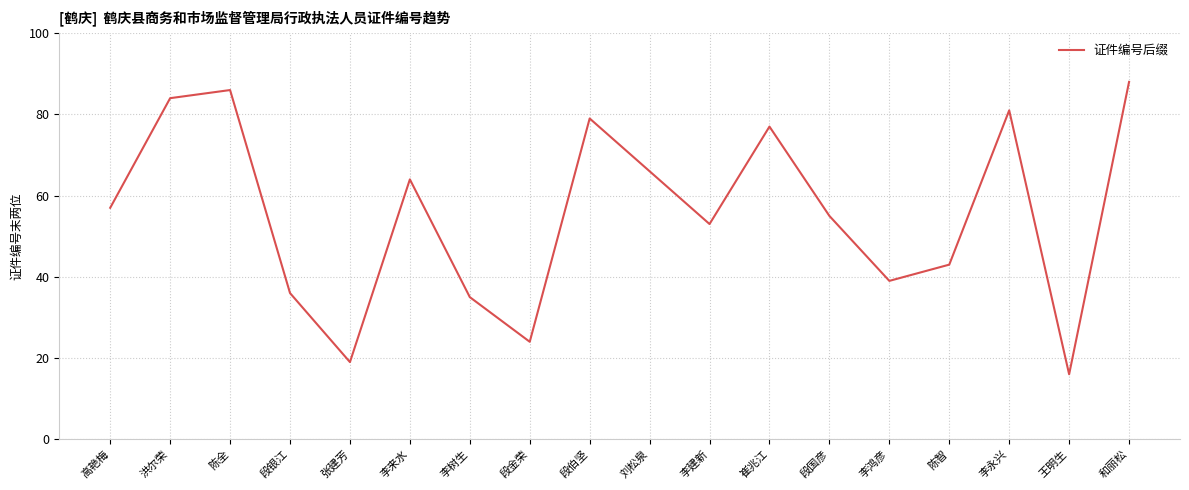

Reading right to left, what are all the values shown in this chart?

和丽松=88	王明生=16	李永兴=81	陈智=43	李鸿彦=39	段国彦=55	崔兆江=77	李建新=53	刘松泉=66	段伯坚=79	段金荣=24	李树生=35	李来水=64	张建芳=19	段银江=36	陈全=86	洪尔荣=84	高艳梅=57